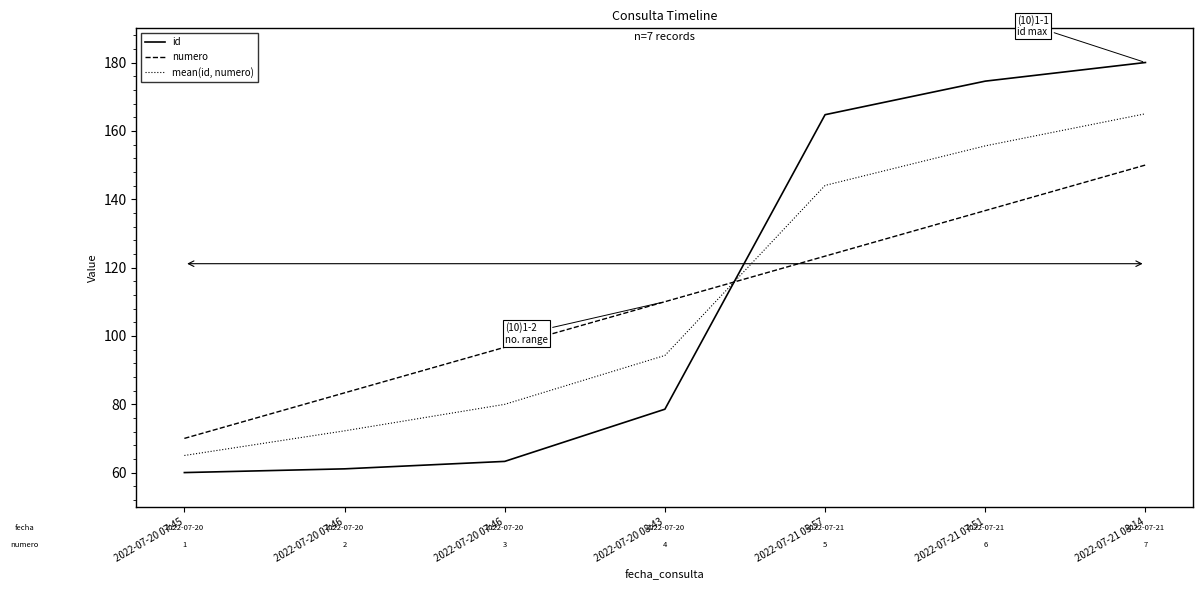

What is the greatest value displayed?

180.0